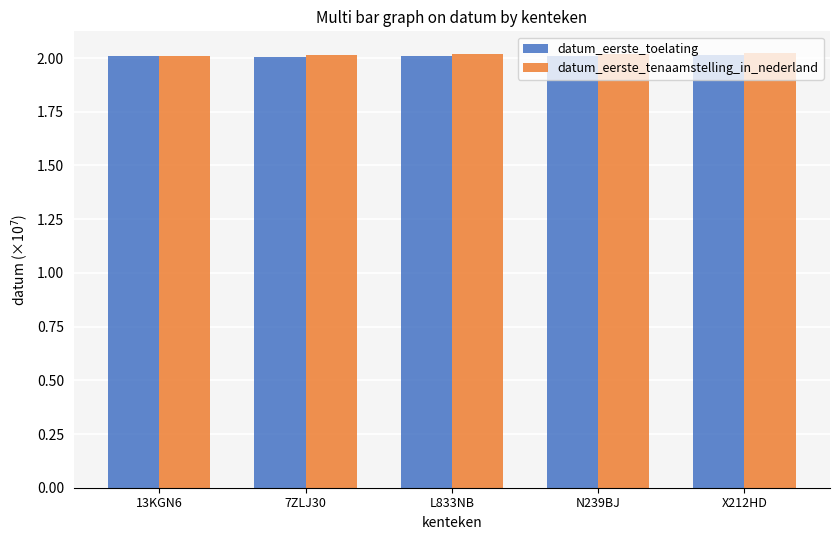

What is the total value across all series at 7ZLJ30?

4.0